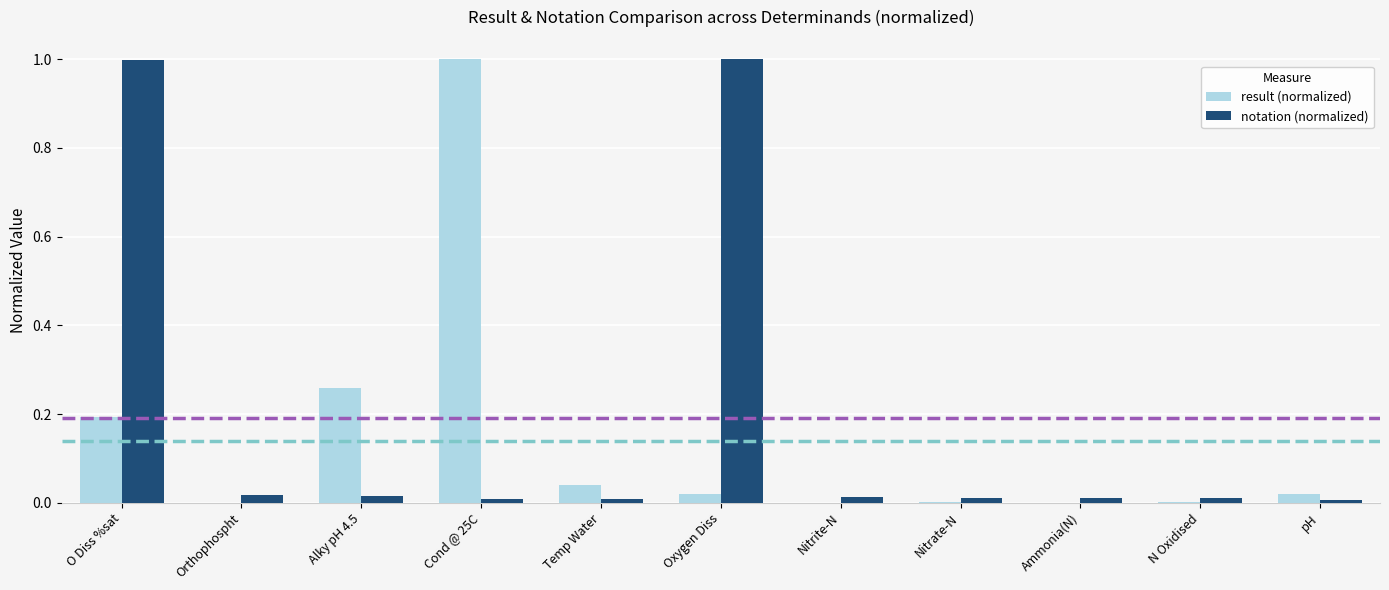

Which series has the largest total across all categories?

notation (normalized)